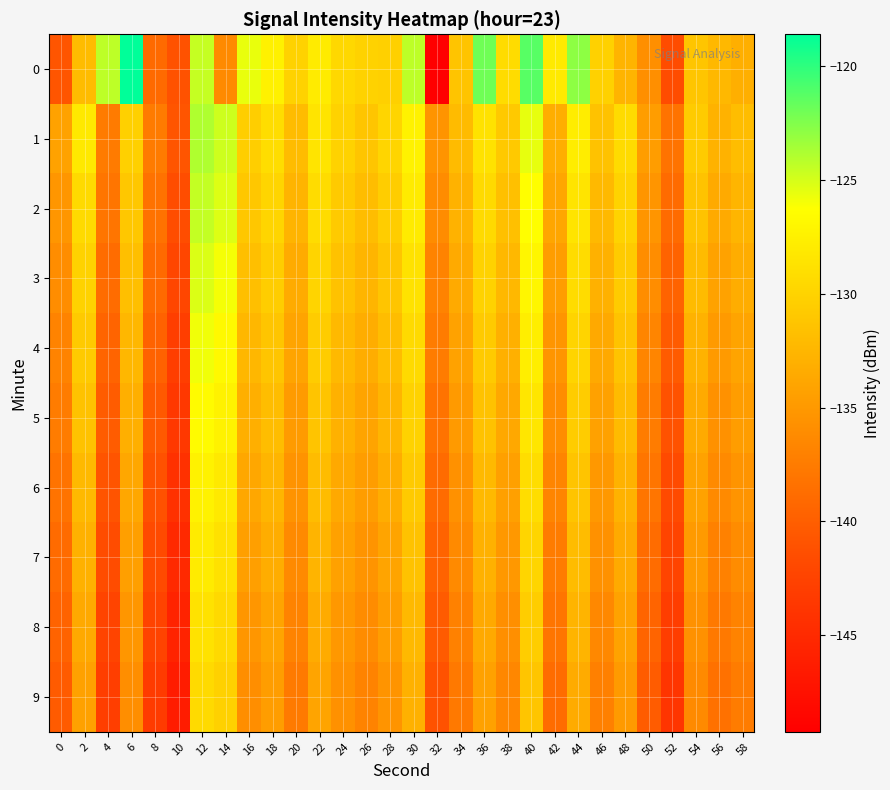

List the series in order of their peak value, highest first.

0, 1, 2, 3, 4, 5, 6, 7, 8, 9